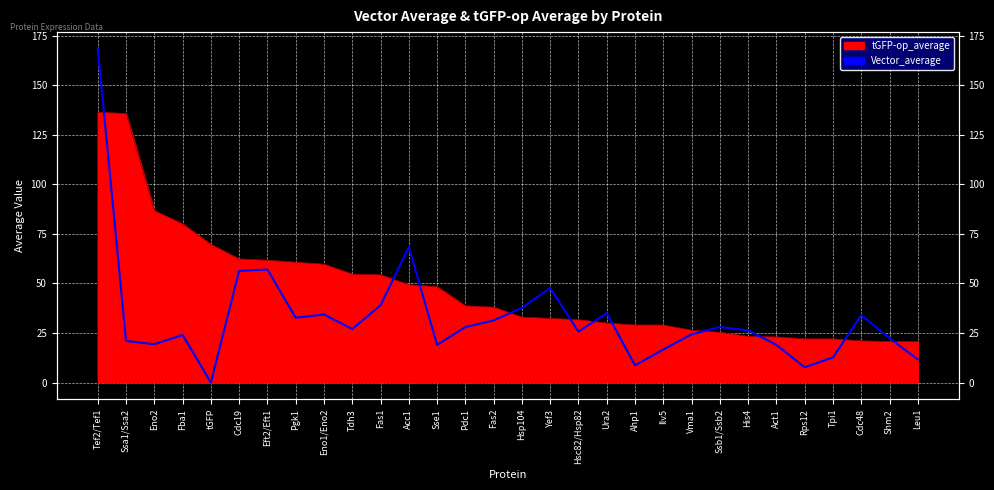

How many lines are shown in the chart?

1